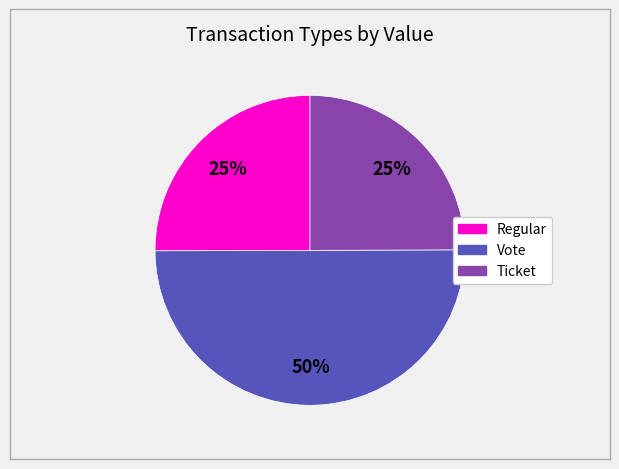

To the nearest percent, what is the difference between the largest and smallest slice percentages?

25%